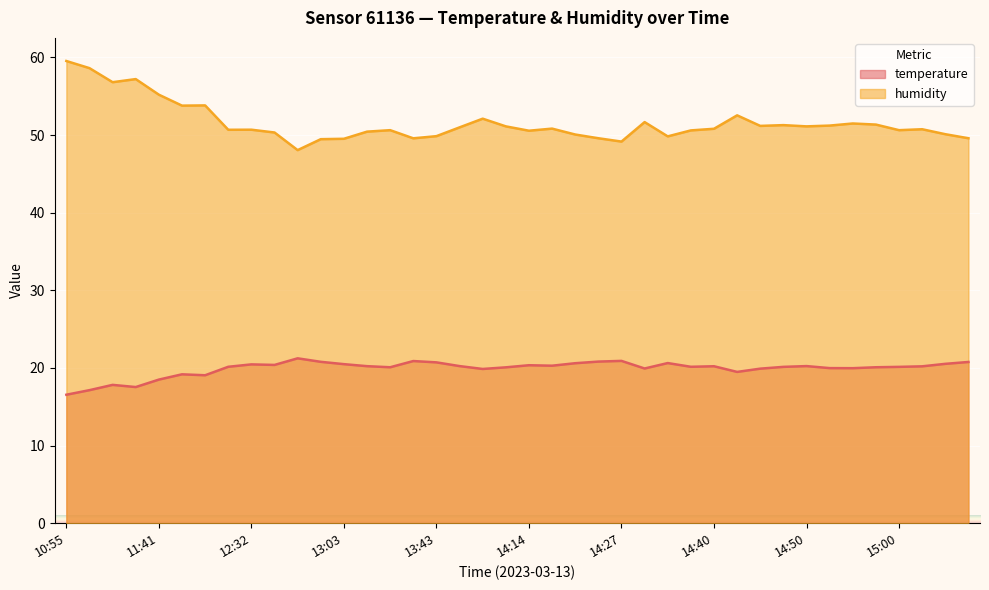

At which label is humidity closest to 53?

14:42